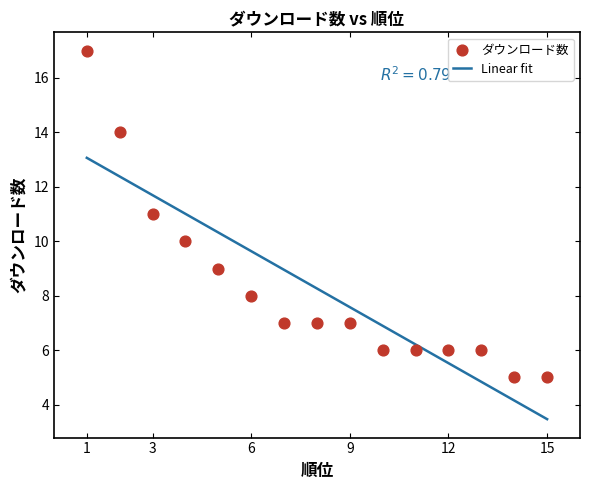

What are all the series names shown in the legend?

Linear fit, ダウンロード数